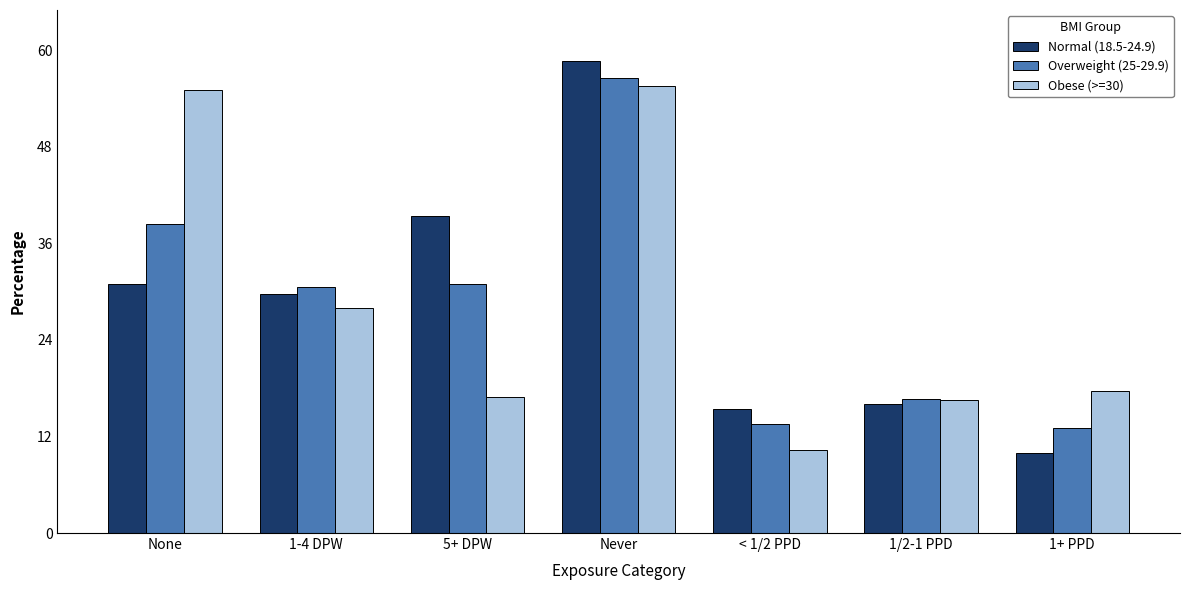

Is it true that Normal (18.5-24.9) equals 58.7 at Never?

True